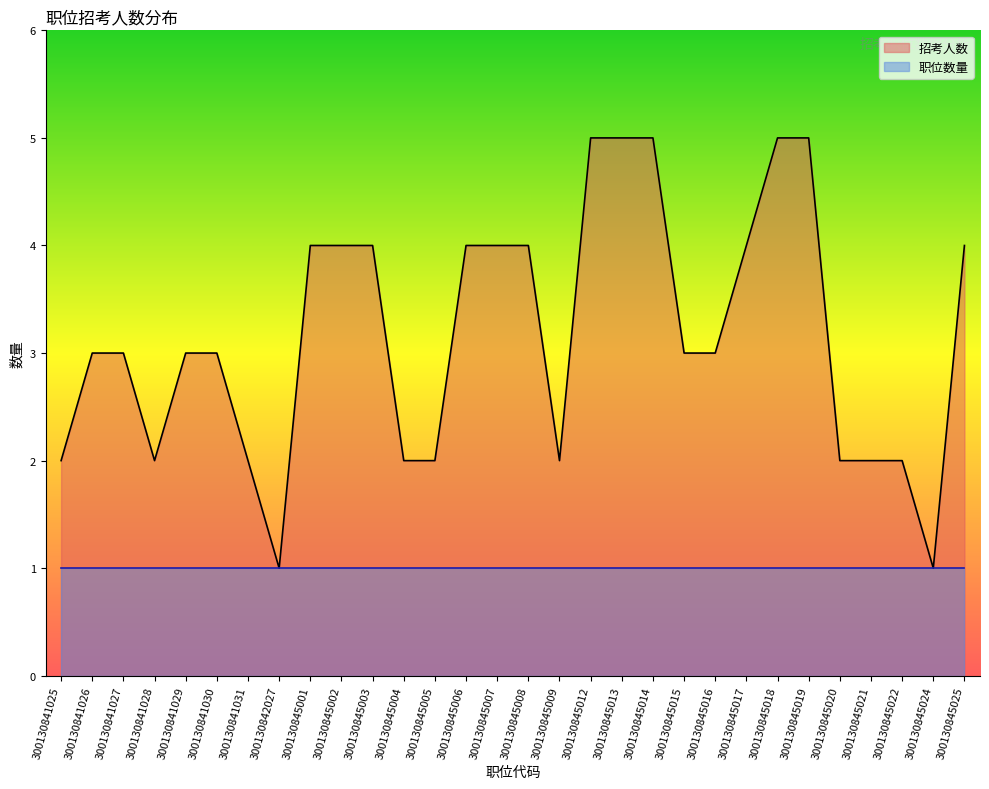

List the labels in order of value, largest first.

300130845012, 300130845013, 300130845014, 300130845018, 300130845019, 300130845001, 300130845002, 300130845003, 300130845006, 300130845007, 300130845008, 300130845017, 300130845025, 300130841026, 300130841027, 300130841029, 300130841030, 300130845015, 300130845016, 300130841025, 300130841028, 300130841031, 300130845004, 300130845005, 300130845009, 300130845020, 300130845021, 300130845022, 300130842027, 300130845024